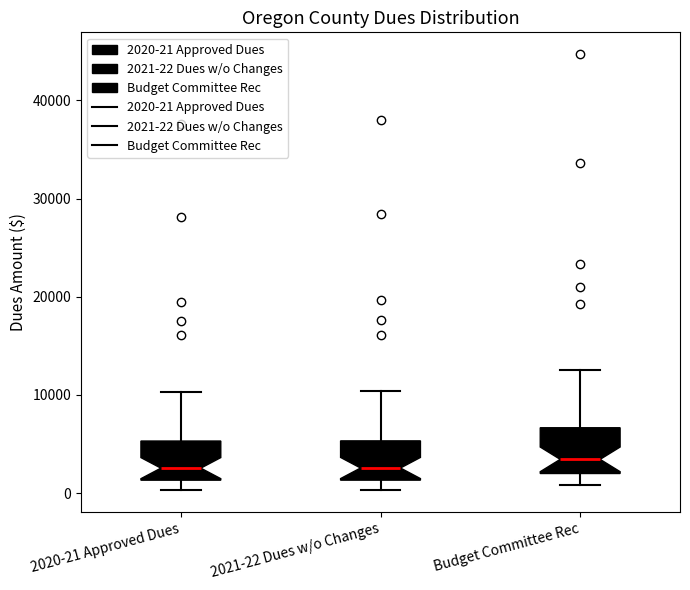

Reading left to right, transcribe this box plot: for each box, give where its median line is, the range the box spans, and where its two whiskers end, as read against the y-axis. The values are not printed on the chart, so give them approximately, as read against the axis.

2020-21 Approved Dues: median 3000, box 1000 to 5000, whiskers 0 to 10000
2021-22 Dues w/o Changes: median 3000, box 1000 to 5000, whiskers 0 to 10000
Budget Committee Rec: median 3000, box 2000 to 7000, whiskers 1000 to 13000